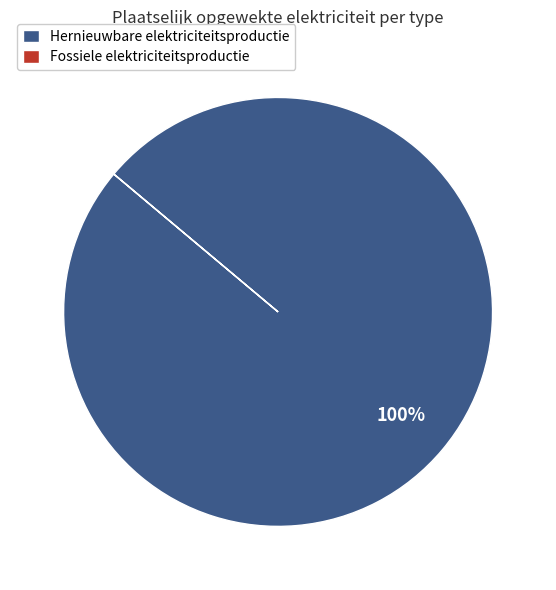

Is it true that Hernieuwbare elektriciteitsproductie is 100% of the pie?

True